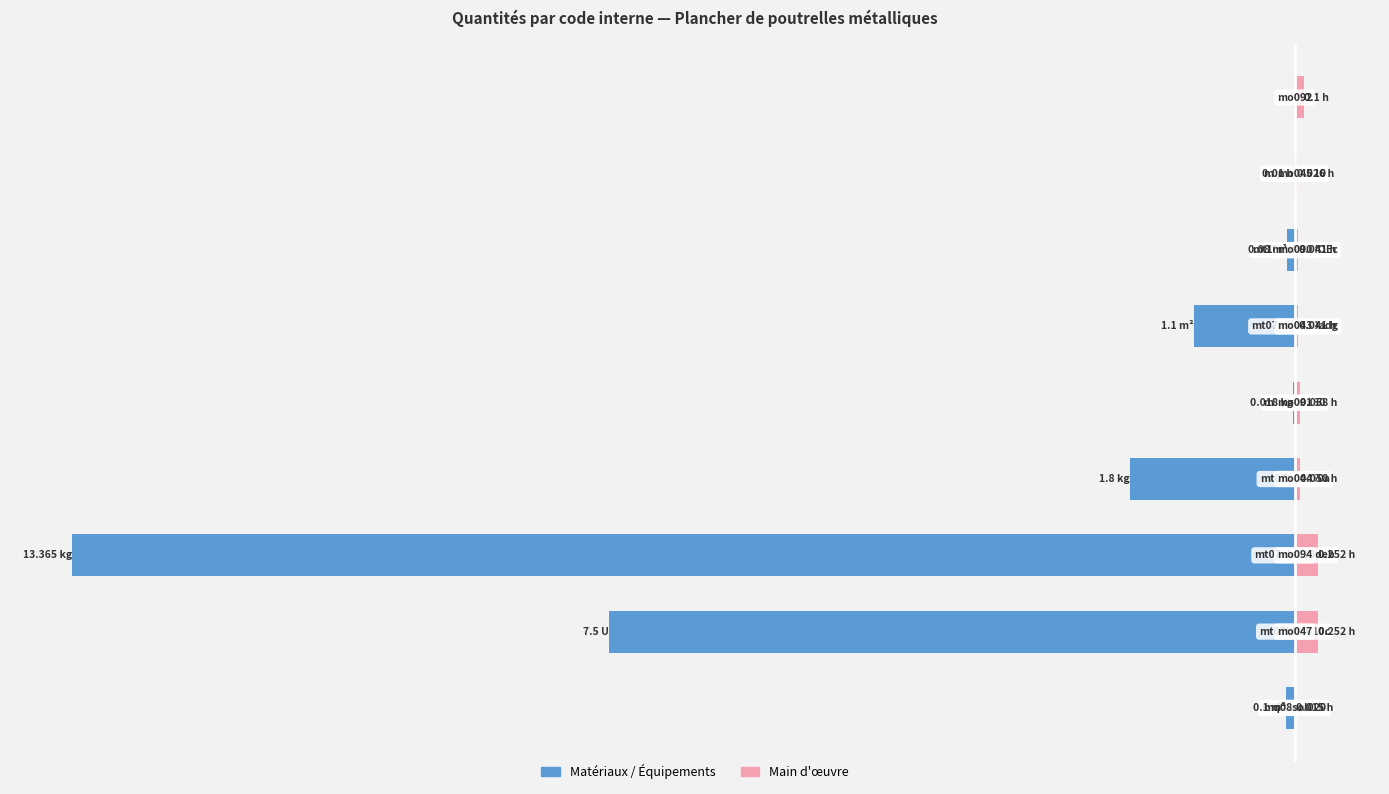

What is the change in value from mt07ame030adg to mo045?

-1.1